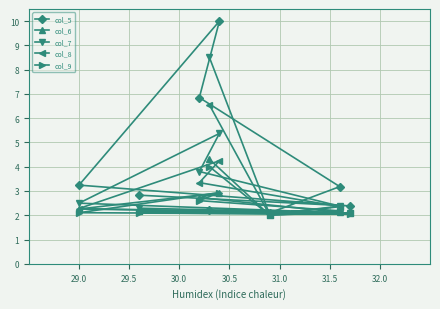

What is the value of the col_6 point at the 5th from the left?

2.9